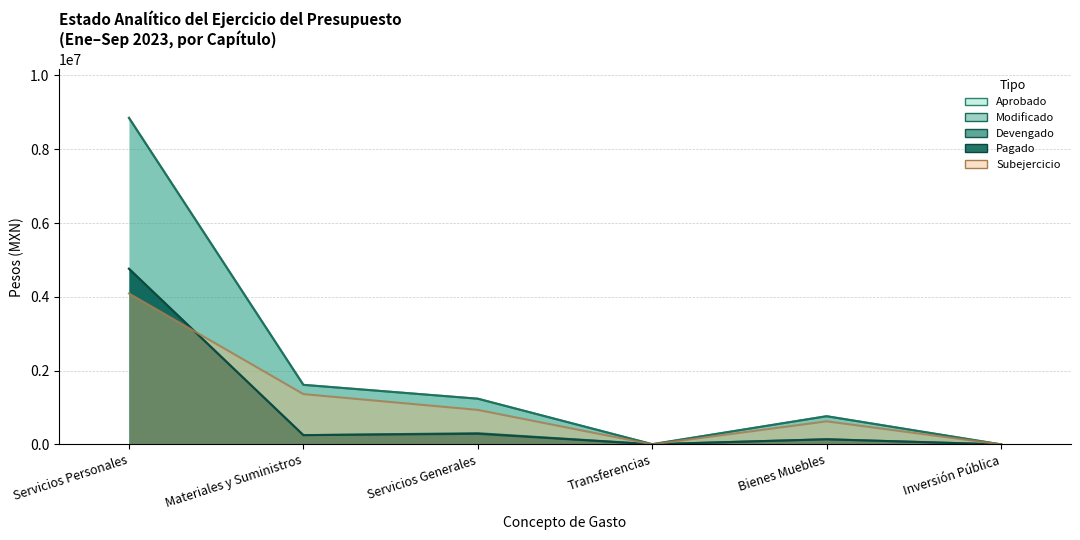

Rank the categories by Modificado value from lowest to highest.

Inversión Pública, Transferencias, Bienes Muebles, Servicios Generales, Materiales y Suministros, Servicios Personales